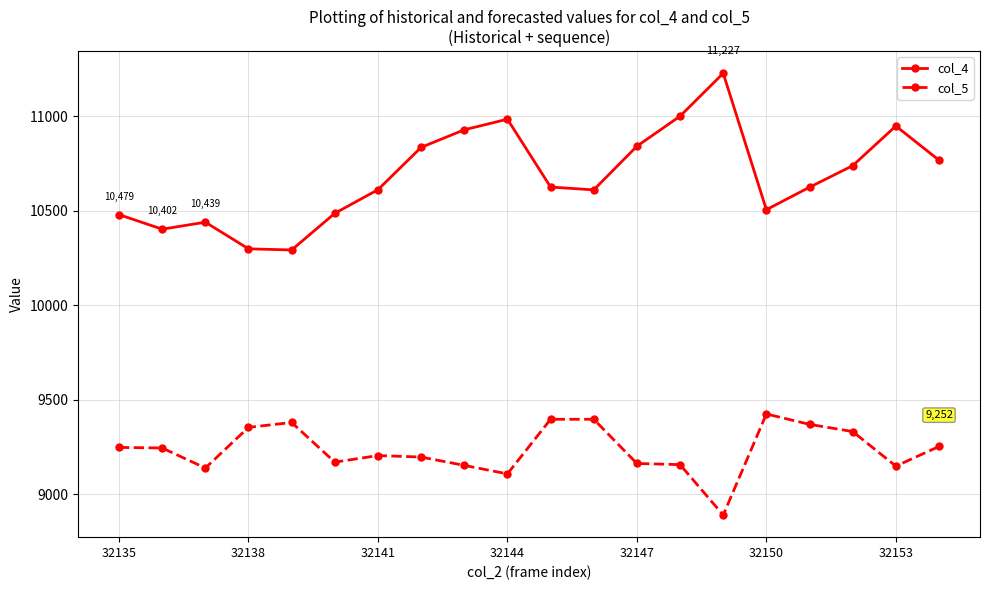

What is the minimum value shown in the chart?

8889